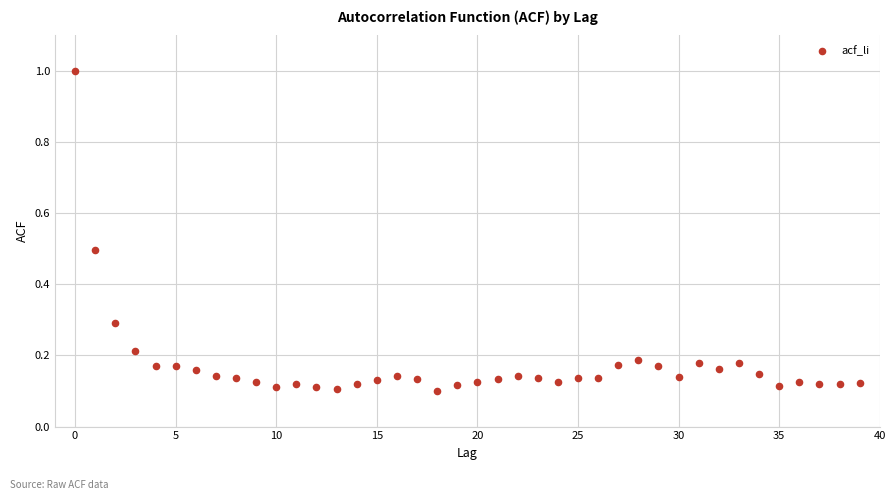

What is the range of Y values (max minus min)?

0.9